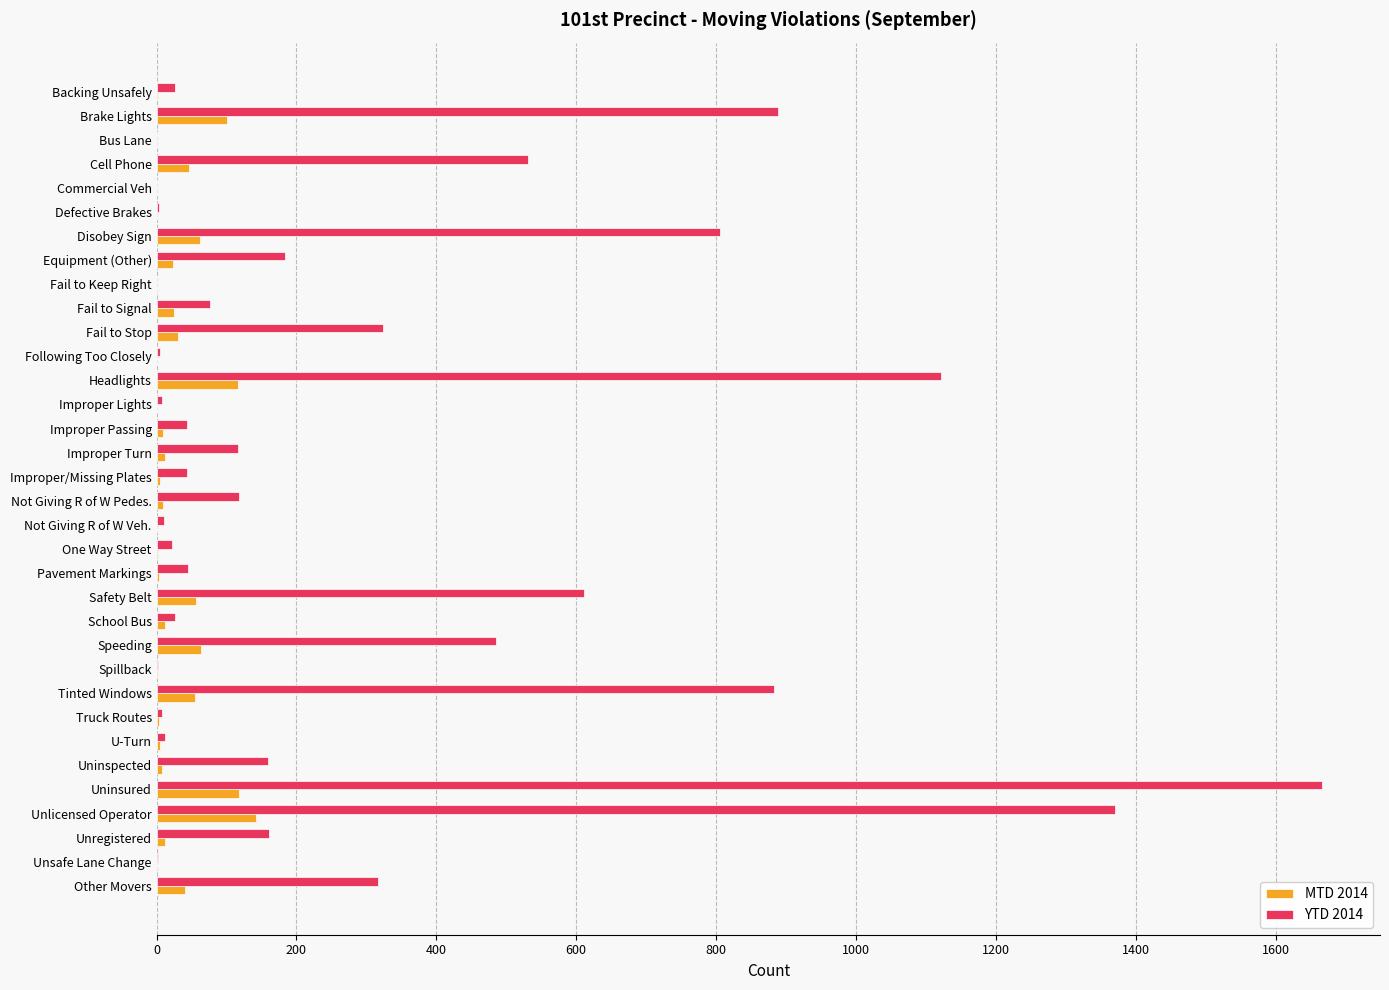

Which series has the largest total across all categories?

YTD 2014